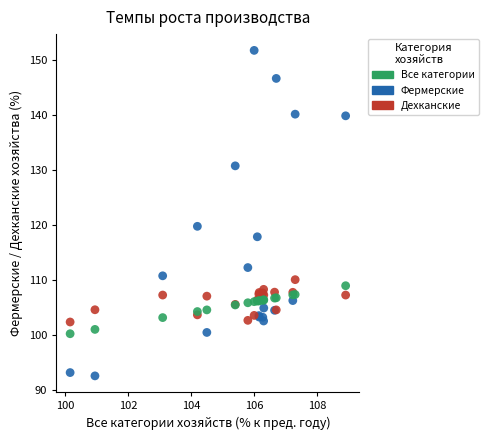

Across all series, what Y value is closest to 122?

119.7